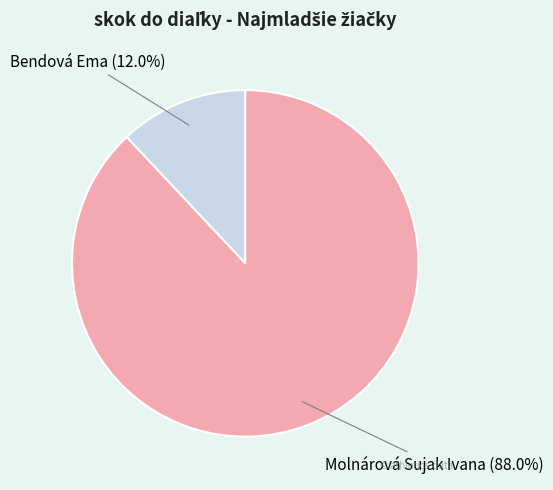

What is the largest slice in the pie chart?

Molnárová Sujak Ivana